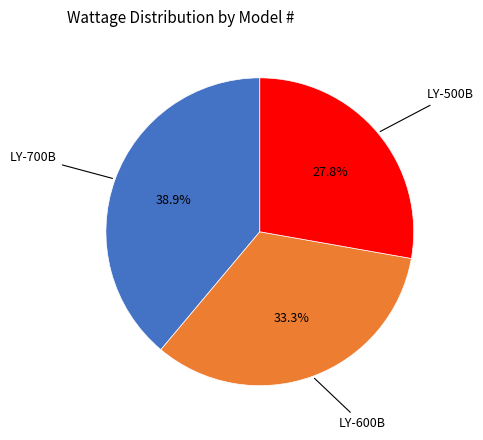

Approximately how many times larger is the value at LY-700B compared to LY-500B?

1.4